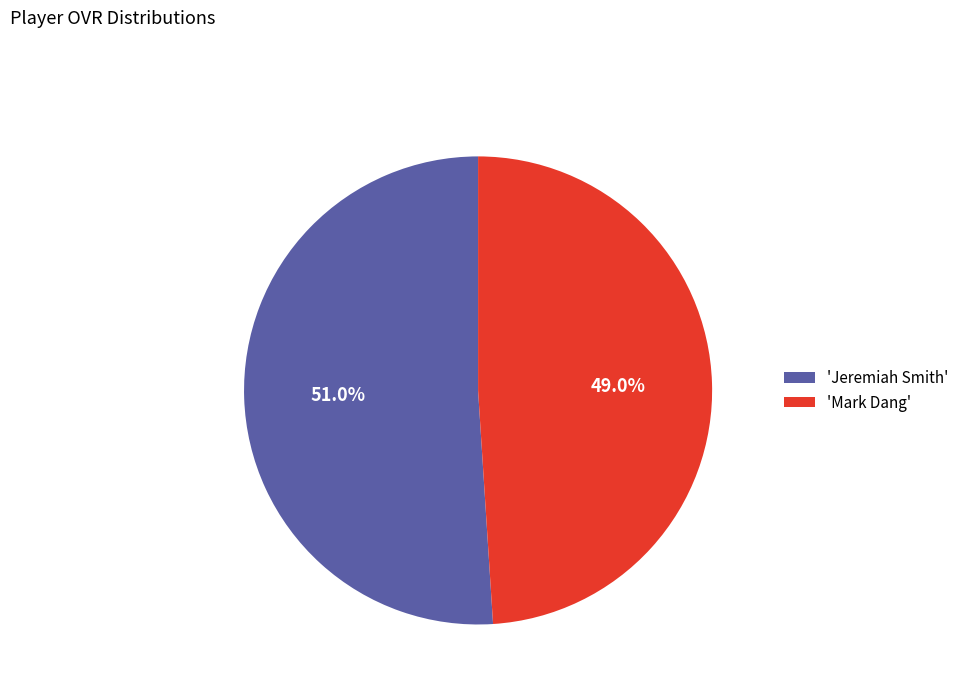

Count the number of slices in the pie.

2